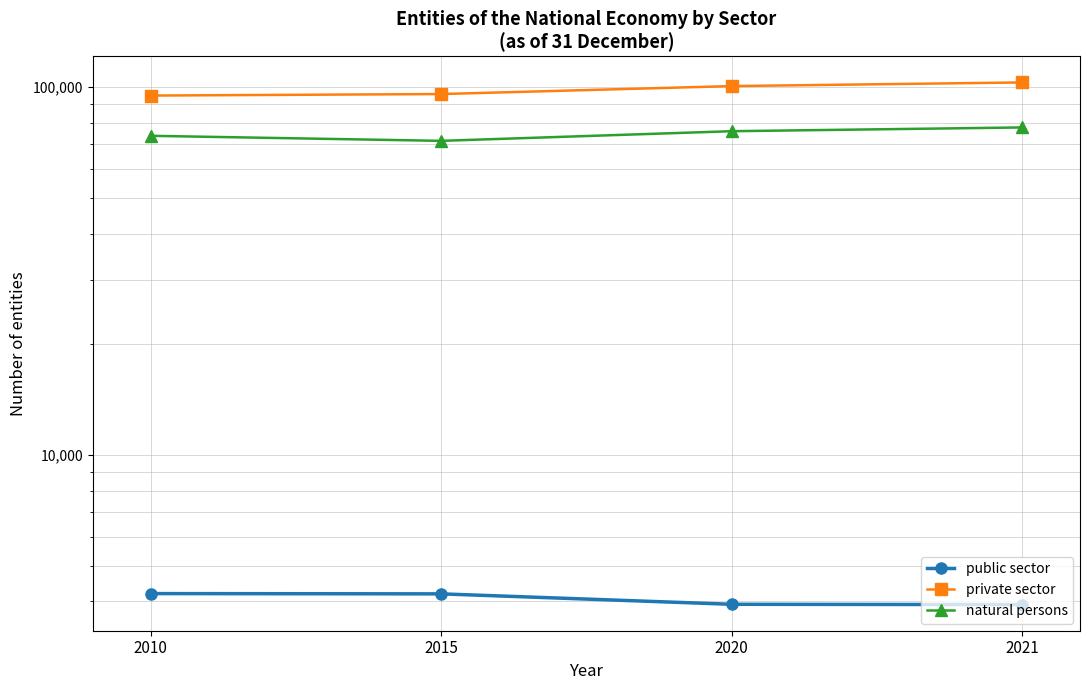

How many data points does each series have?

4